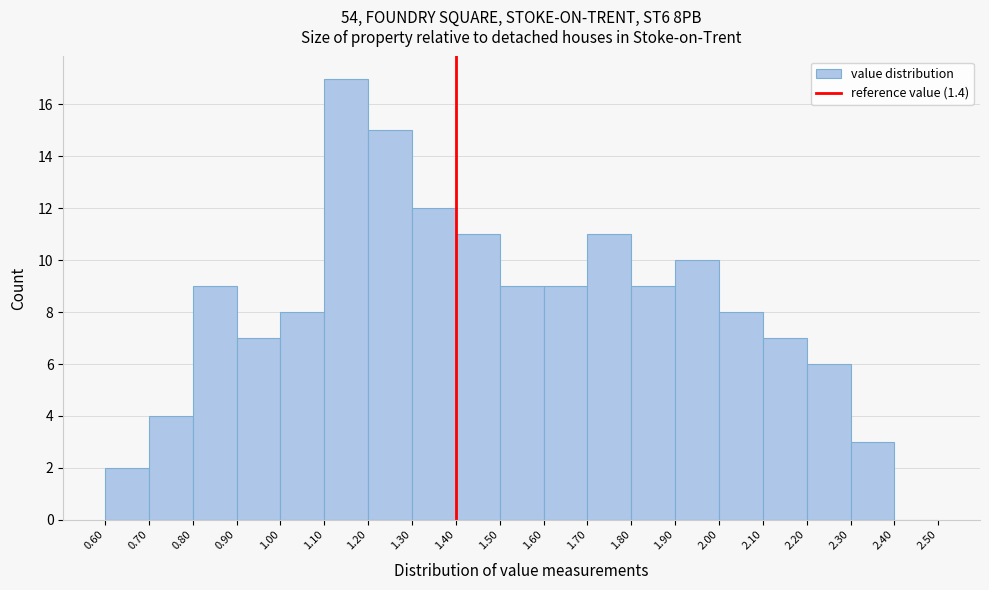

Reading left to right, transcribe this chart: for each bar, give the range it covers on the x-axis and its height. The values are not printed on the chart, so give them approximately, as read against the axis.

0.60 to 0.70: 2
0.70 to 0.80: 4
0.80 to 0.90: 9
0.90 to 1.00: 7
1.00 to 1.10: 8
1.10 to 1.20: 17
1.20 to 1.30: 15
1.30 to 1.40: 12
1.40 to 1.50: 11
1.50 to 1.60: 9
1.60 to 1.70: 9
1.70 to 1.80: 11
1.80 to 1.90: 9
1.90 to 2.00: 10
2.00 to 2.10: 8
2.10 to 2.20: 7
2.20 to 2.30: 6
2.30 to 2.40: 3
2.40 to 2.50: 0